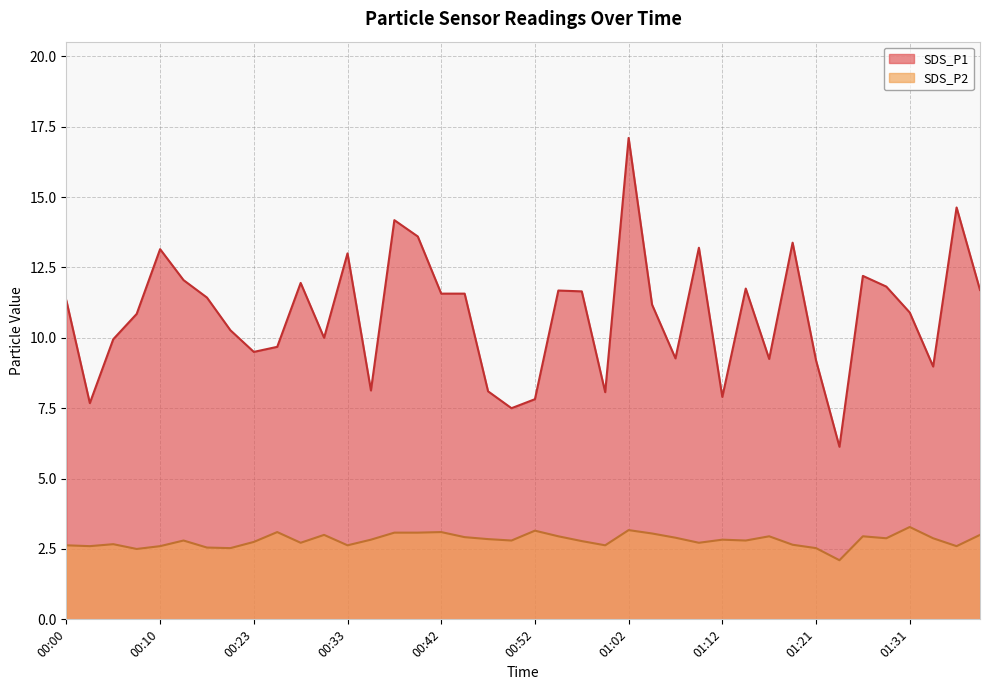

True or false: SDS_P1 and SDS_P2 cross at least once.

False